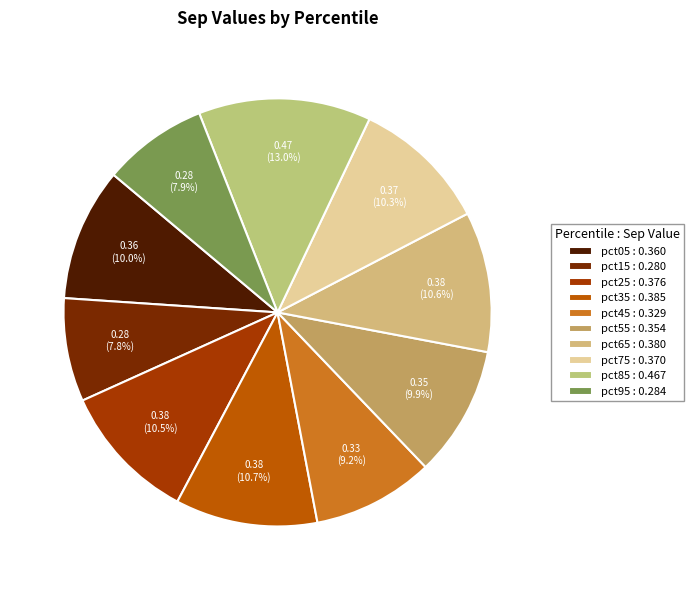

Which slice is the smallest?

pct15